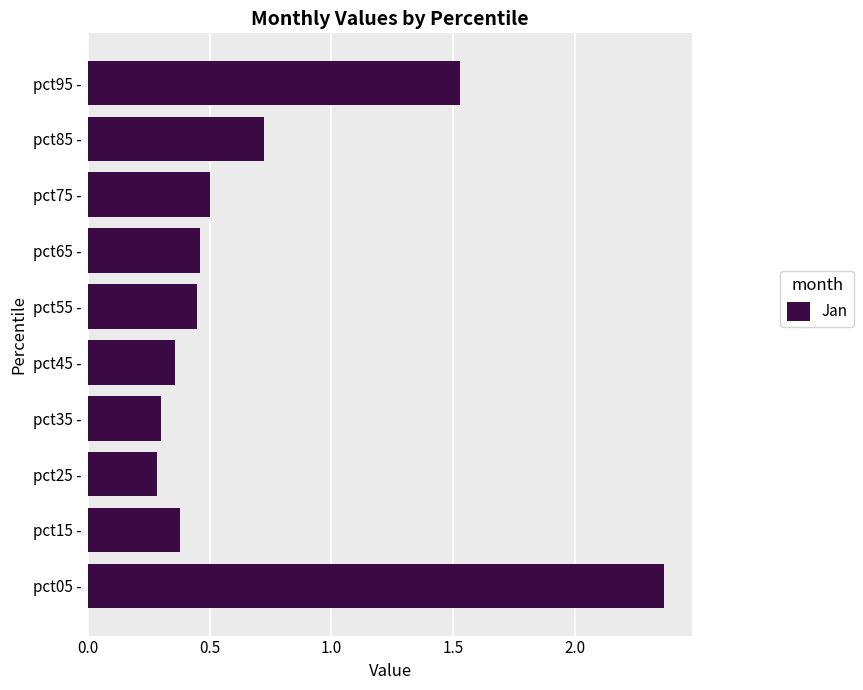

Between pct05 - and pct95 -, which is larger?

pct05 -